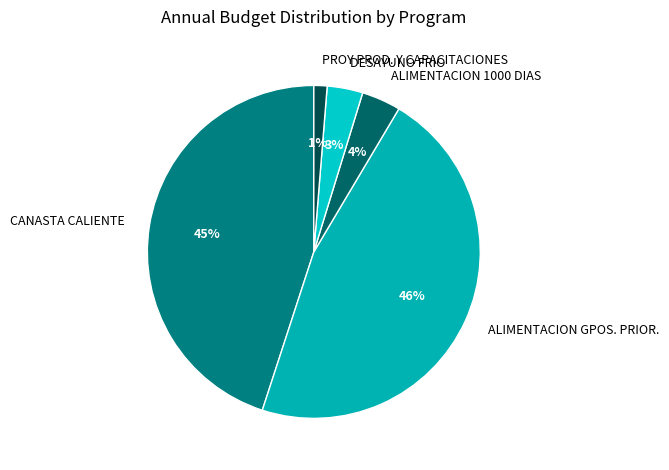

How many segments does this pie chart have?

5